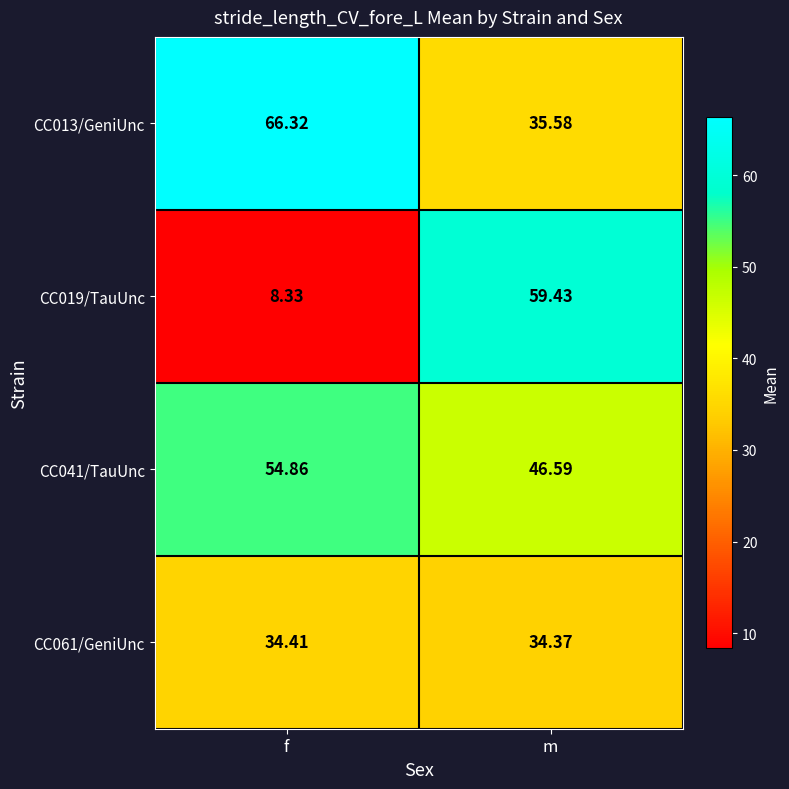

How many distinct data groups are displayed?

4